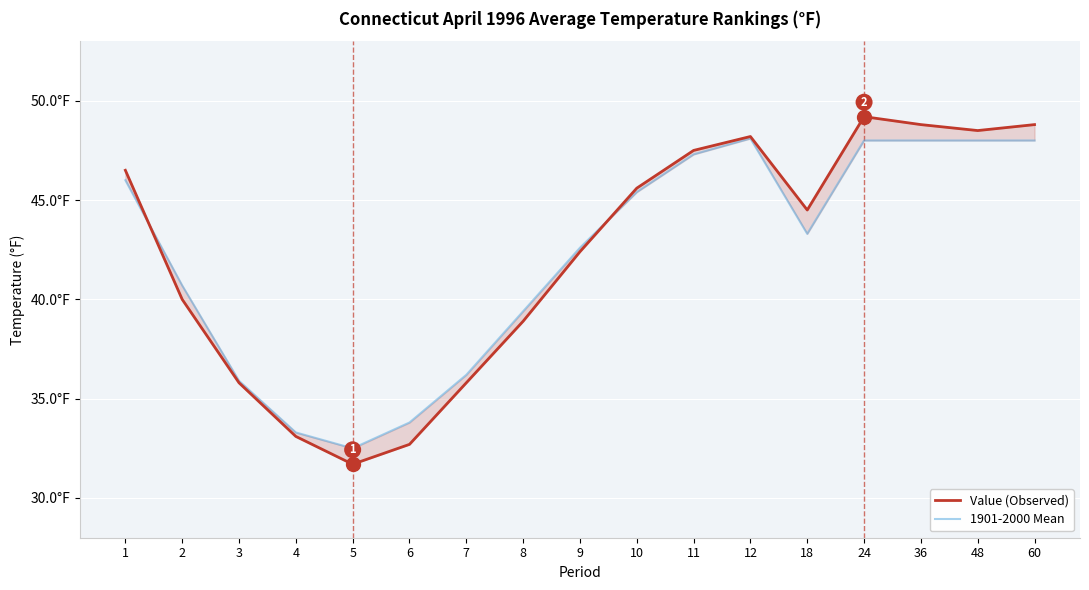

At which label is Value (Observed) closest to 40?

2